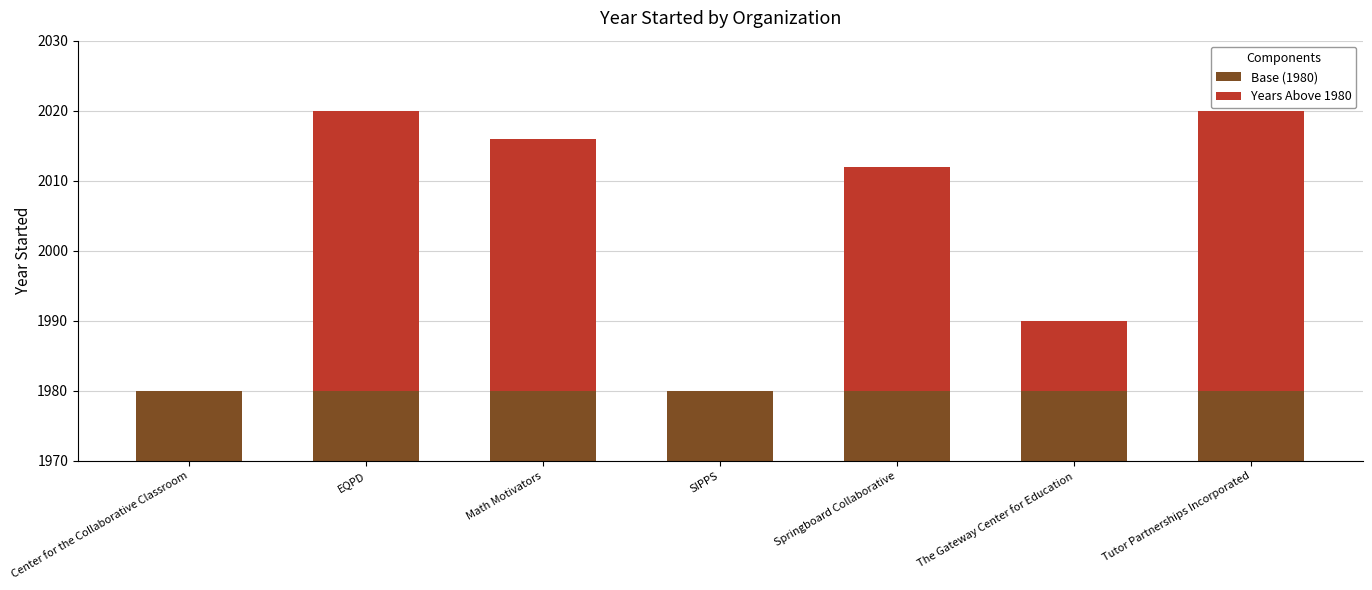

Is the value of Base (1980) at Tutor Partnerships Incorporated greater than the value of Years Above 1980 at SIPPS?

Yes